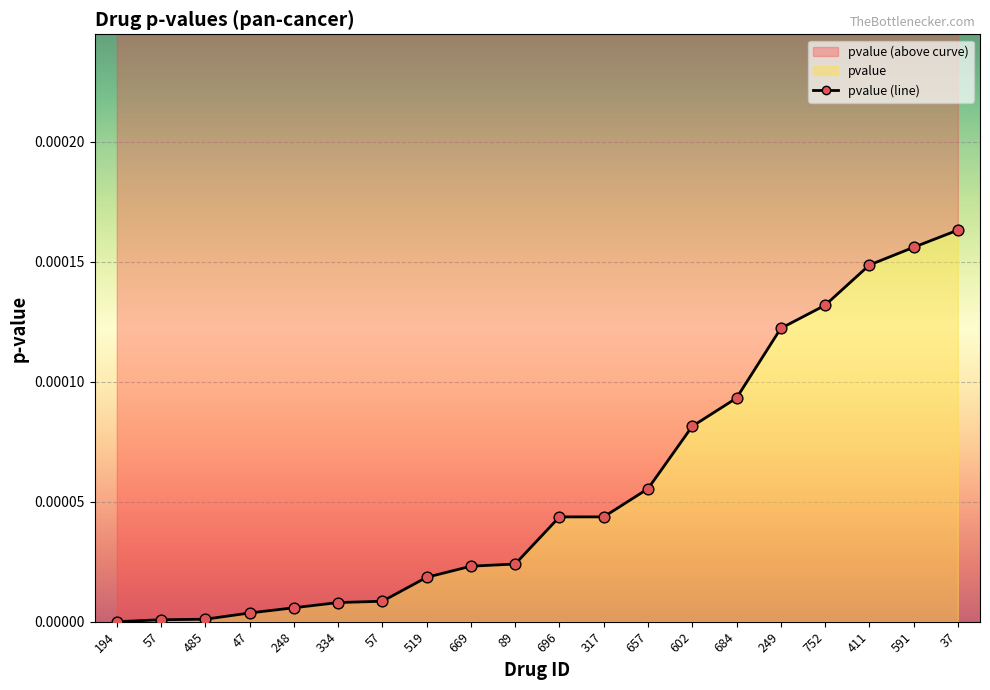

Which has a higher value, 752 or 248?

752